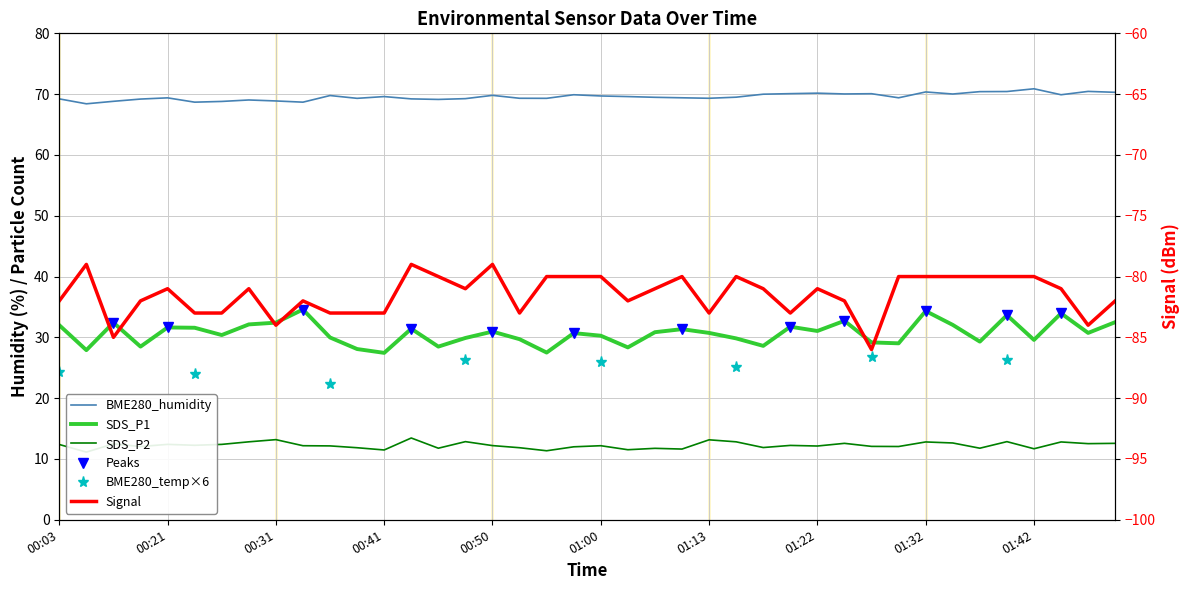

What is the sum of all SDS_P1 values?

1227.5